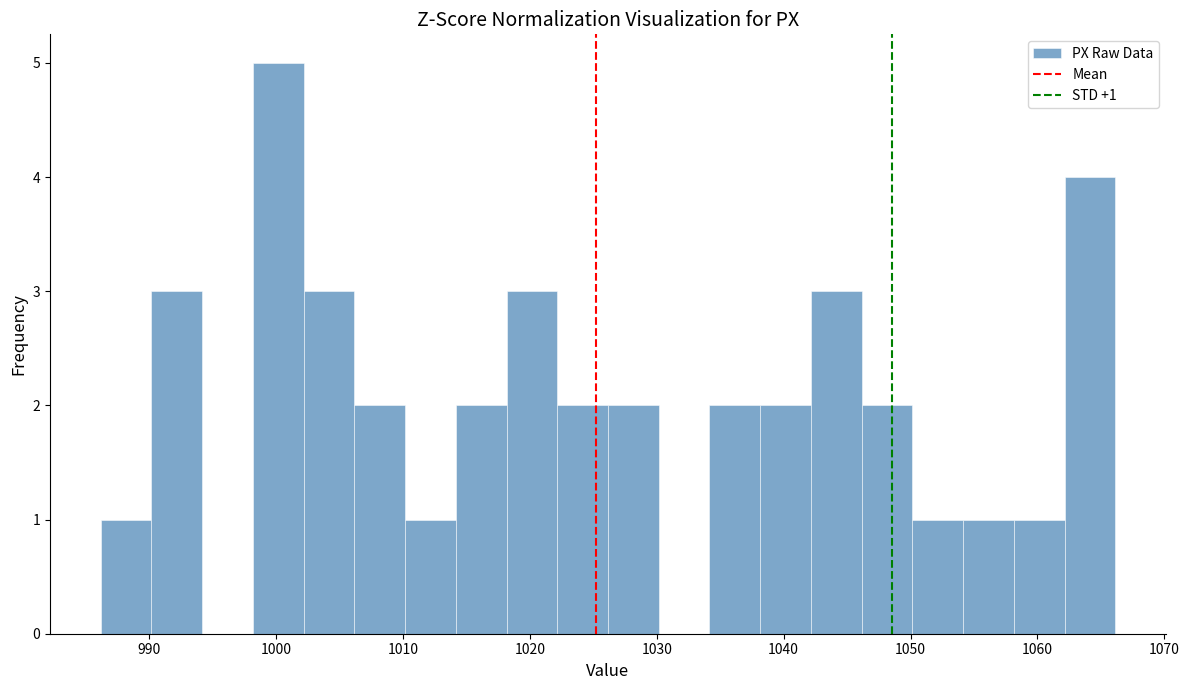

Around what value on the x-axis is the tallest bar? Give the approximate position of its centre, as read against the axis.

1000